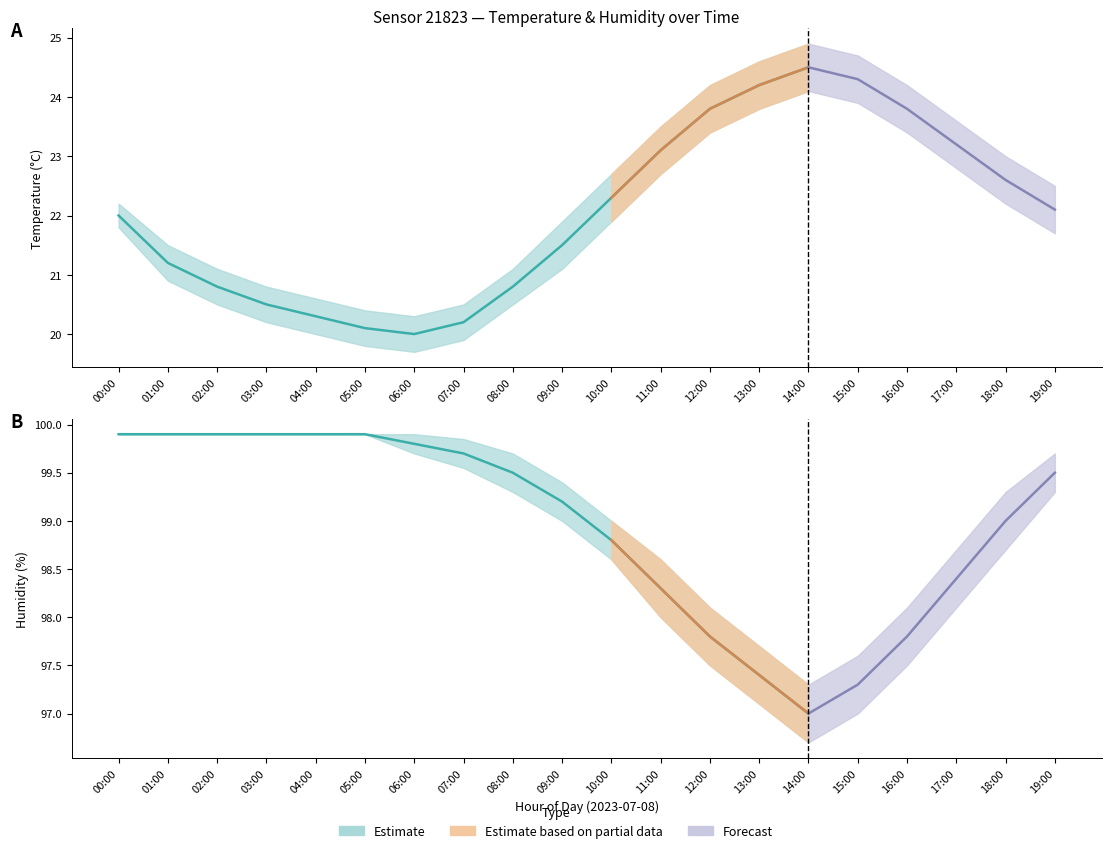

What is the value of the humidity_upper point at the 4th from the left?

99.9